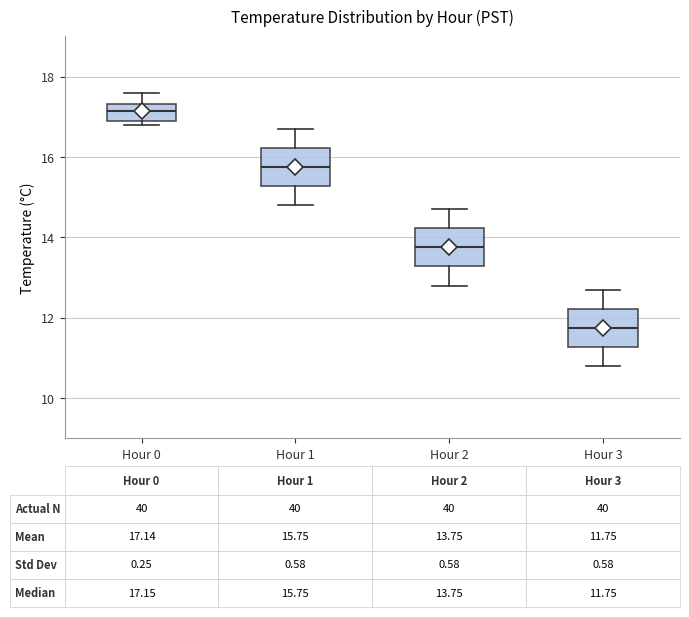

Which box has the lowest median line?

Hour 3